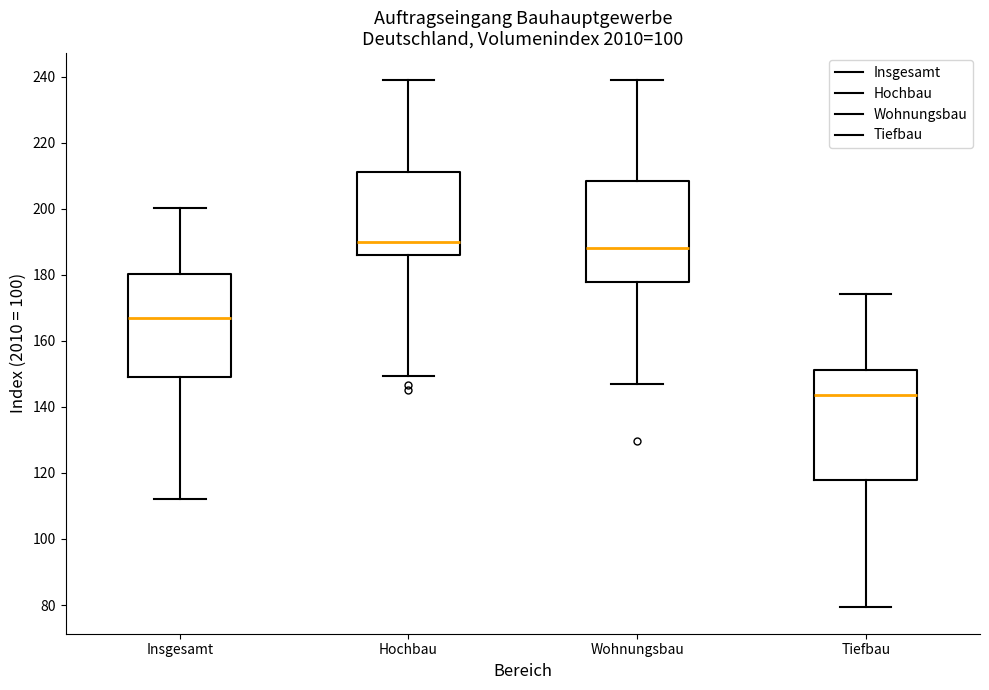

Reading left to right, transcribe this box plot: for each box, give where its median line is, the range the box spans, and where its two whiskers end, as read against the y-axis. The values are not printed on the chart, so give them approximately, as read against the axis.

Insgesamt: median 166, box 150 to 180, whiskers 112 to 200
Hochbau: median 190, box 186 to 212, whiskers 150 to 240
Wohnungsbau: median 188, box 178 to 208, whiskers 146 to 240
Tiefbau: median 144, box 118 to 152, whiskers 80 to 174